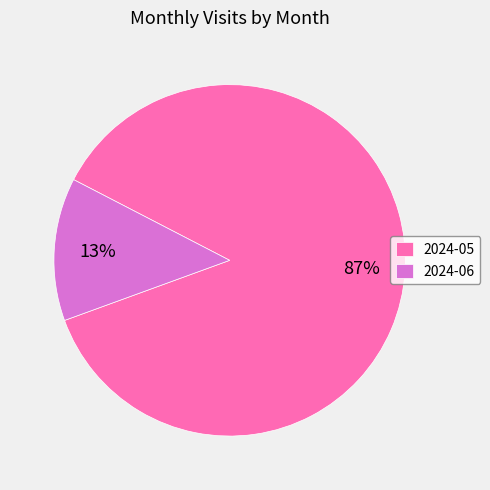

To the nearest percent, what is the combined percentage of 2024-06 and 2024-05?

100%